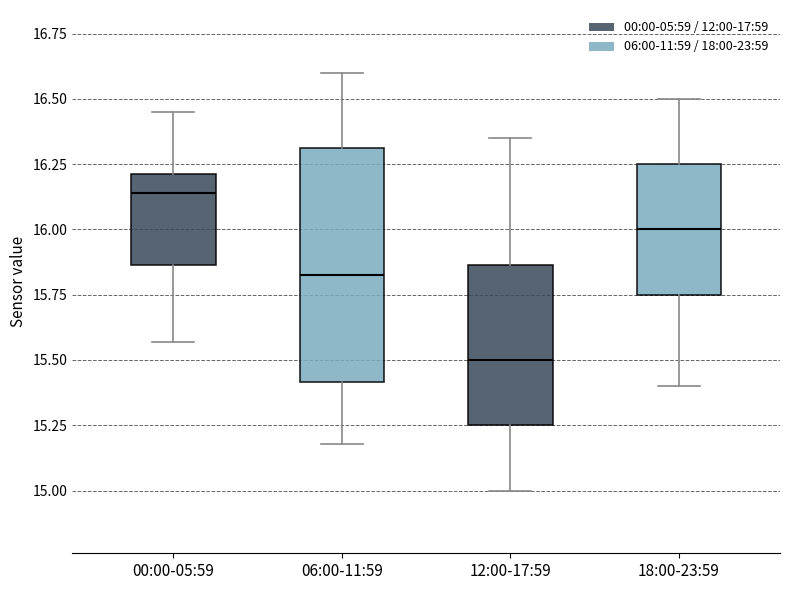

Which box is the tallest, from its lower edge to its upper edge?

06:00-11:59